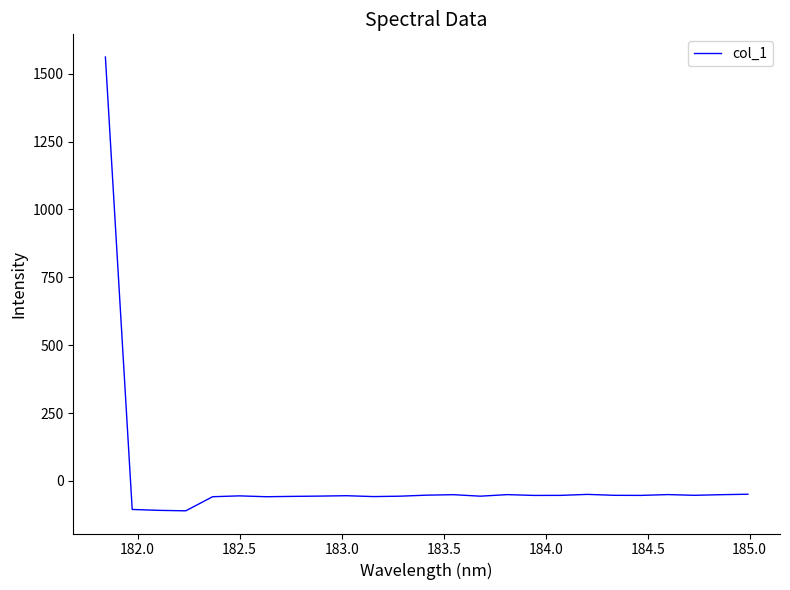

What is the smallest value displayed?

-110.2